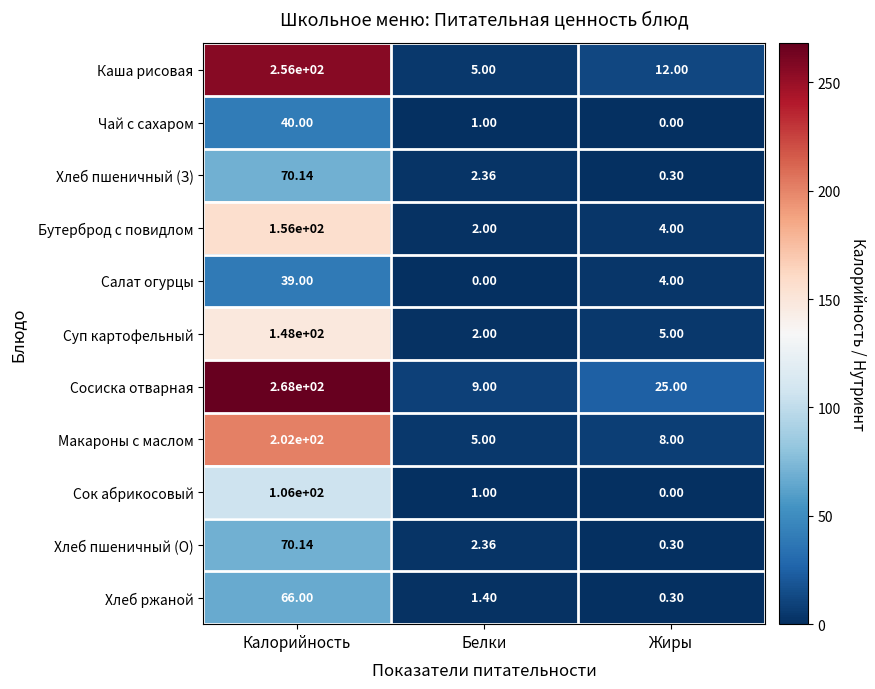

Which series has the largest total across all categories?

Сосиска отварная